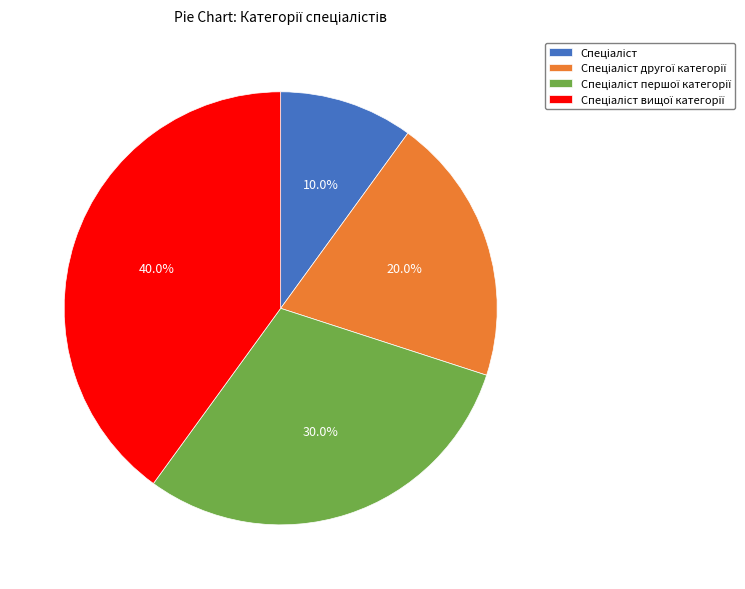

Does any single category account for the majority?

No